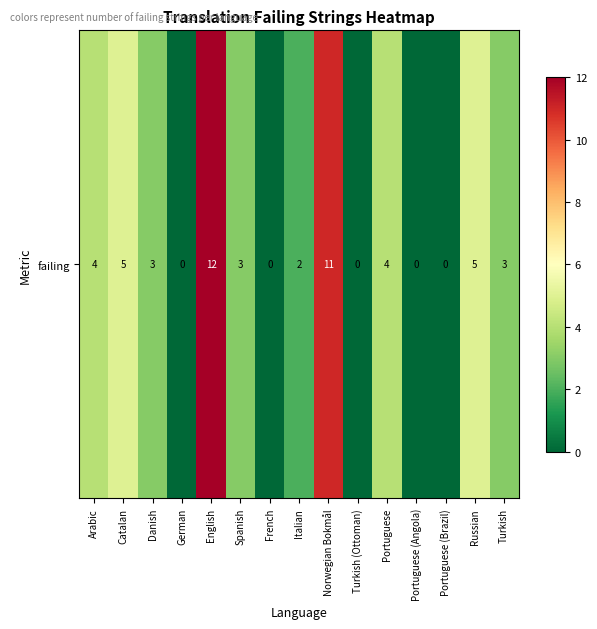

What is the change in value from French to Norwegian Bokmål?

+11